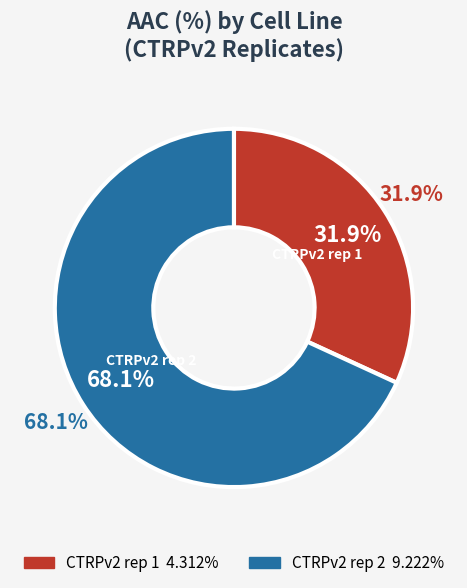

Does any single category account for the majority?

Yes